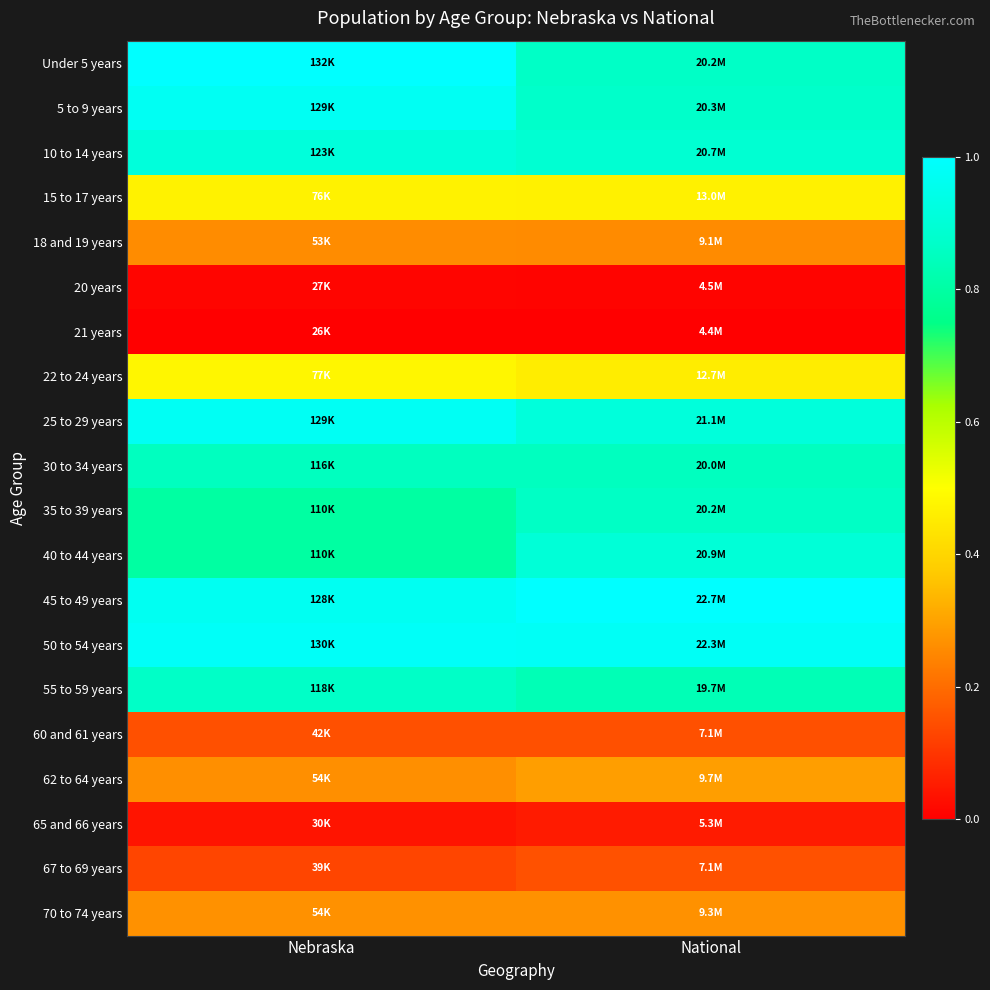

Which category has the highest value across all series?

National